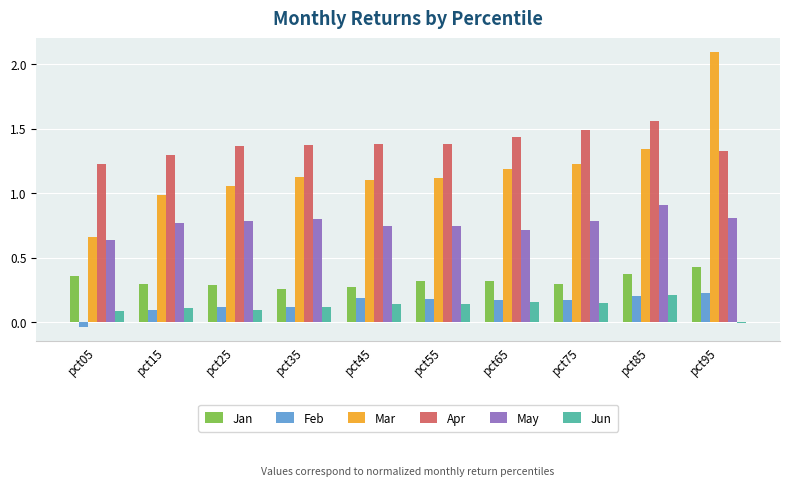

What is the sum of all Apr values?

13.8